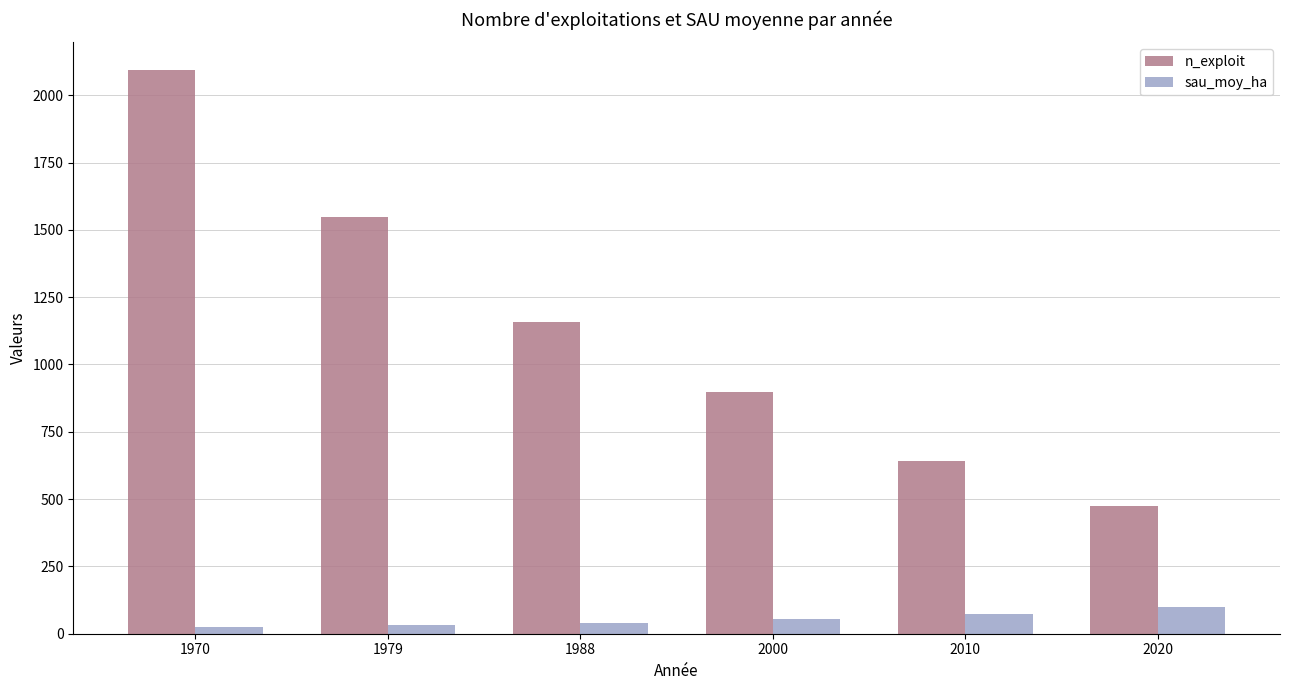

At which label does n_exploit first exceed 1157?

1970